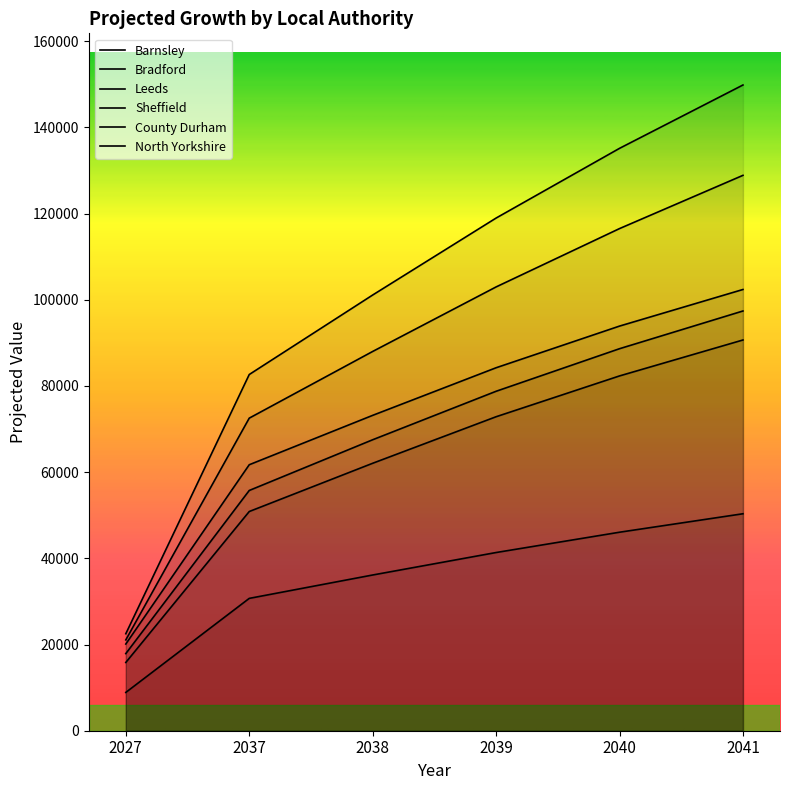

What is the sum of all Bradford values?

374629